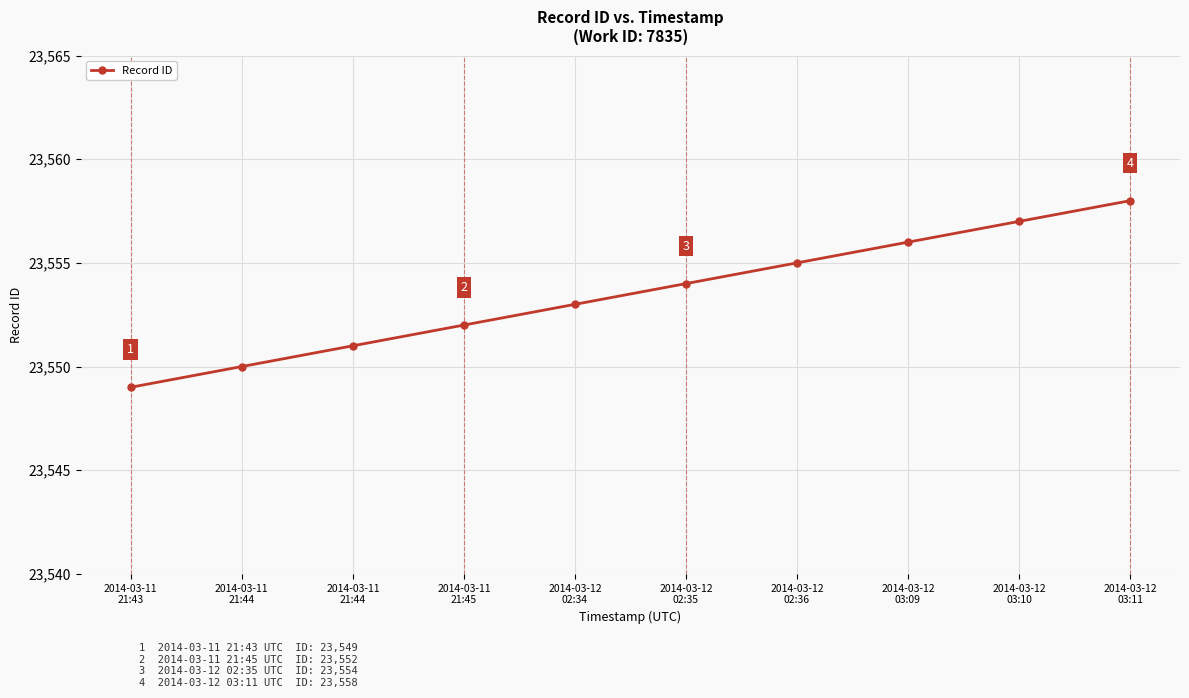

How many distinct data groups are displayed?

1